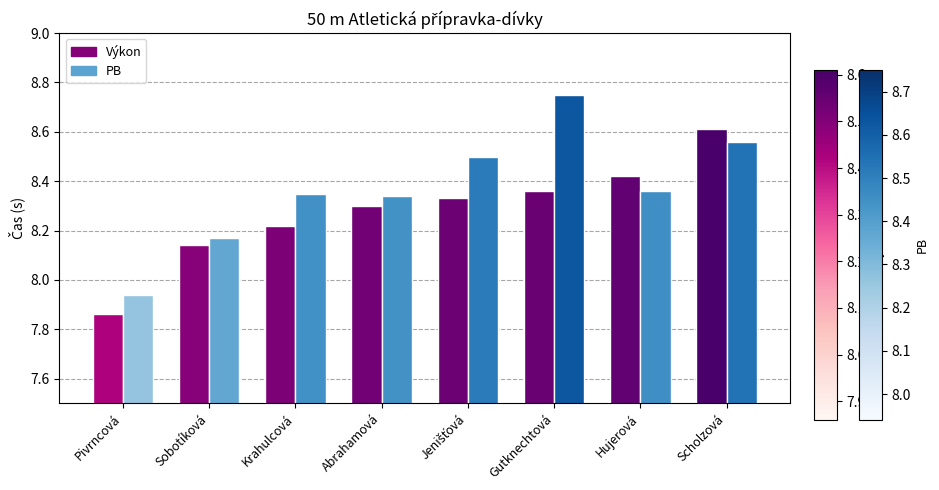

What is the difference between the second highest and second lowest values in the PB series?

0.4